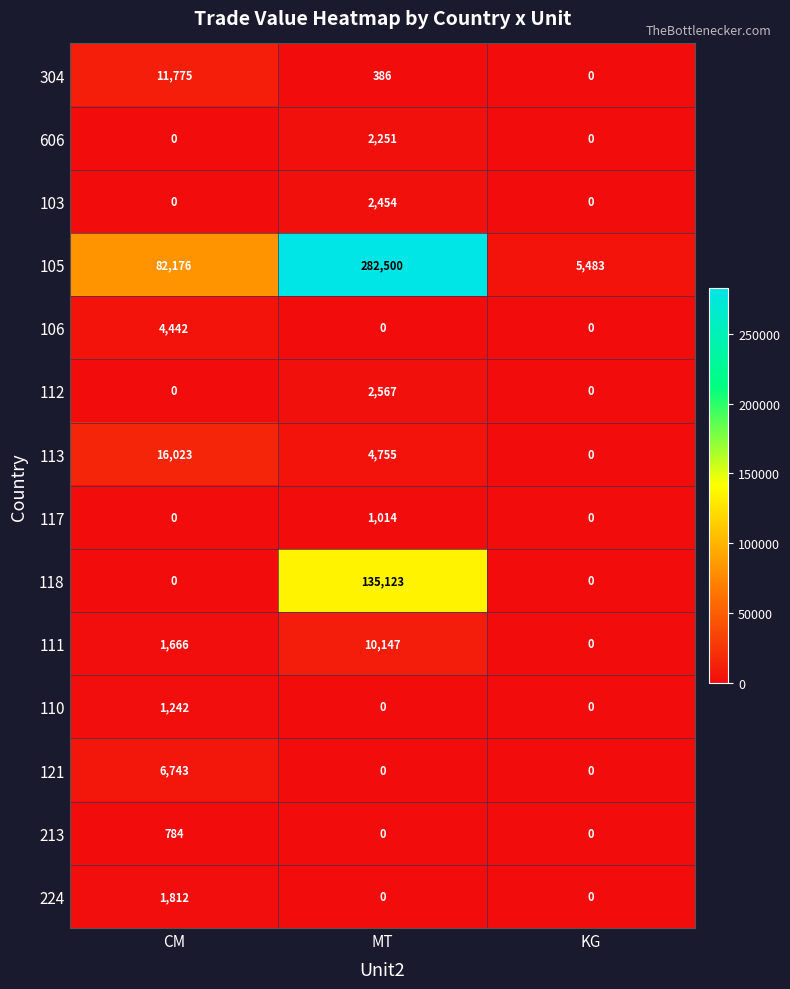

What is the difference between the highest and lowest values at CM?

82176